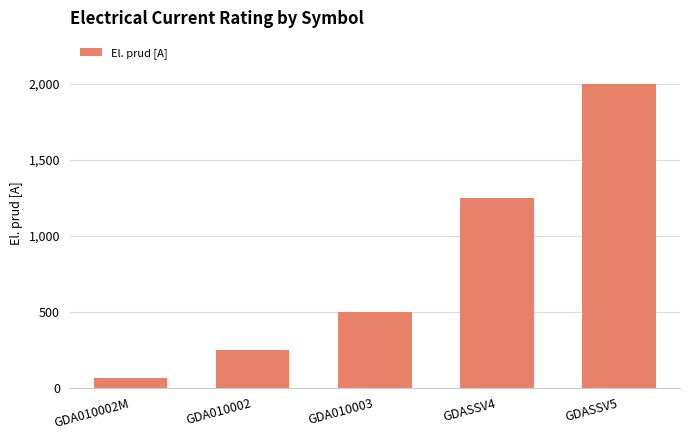

Where is the data nearest to the value 1031?

GDASSV4